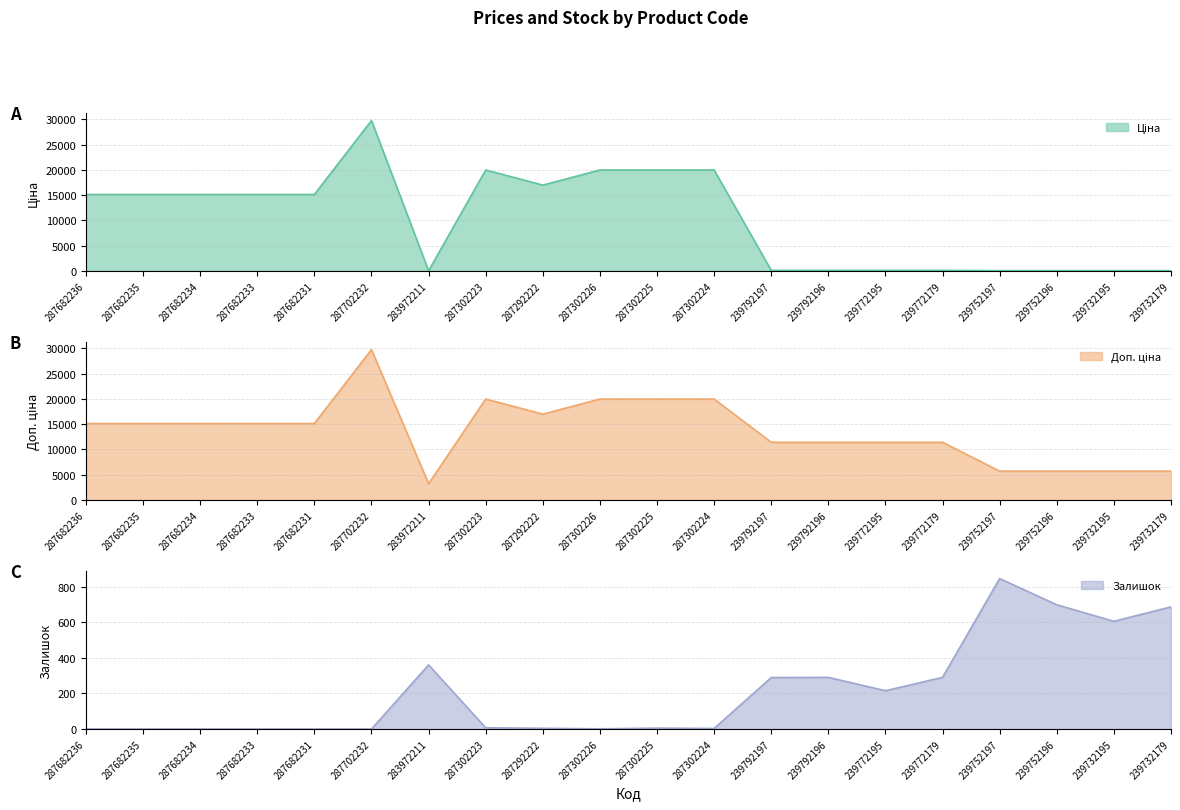

Where do Залишок and Ціна first cross each other?

287702232 and 283972211